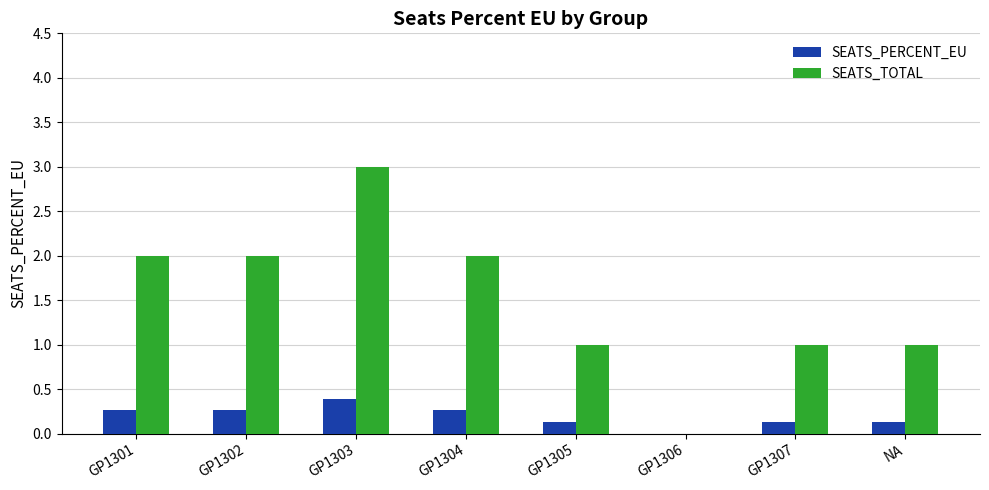

What is the sum of all SEATS_TOTAL values?

12.0